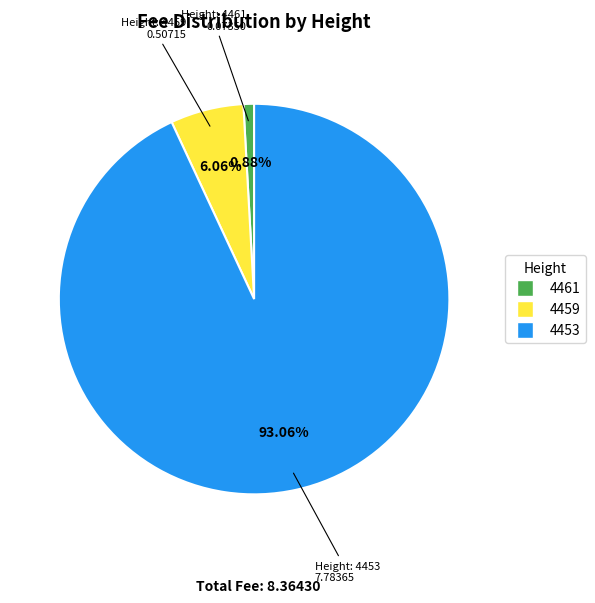

What is the total percentage of 4459 and 4461?

6.9%